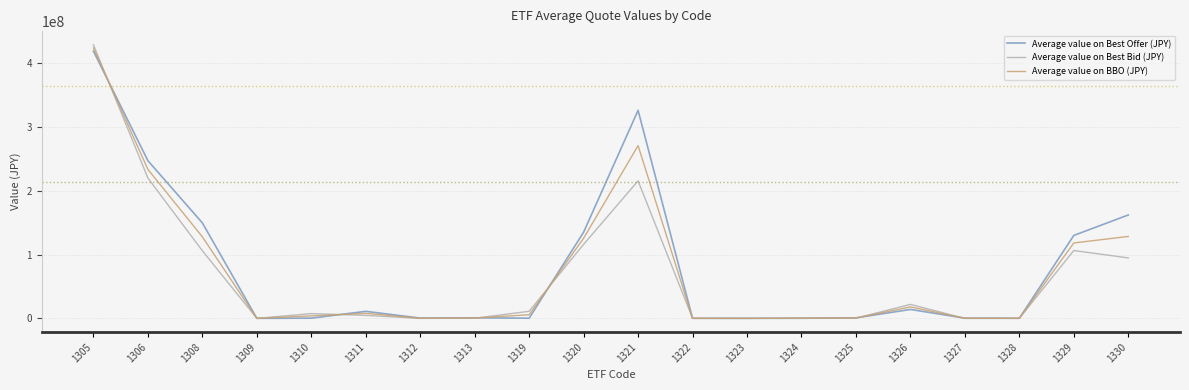

In Average value on Best Offer (JPY), how many points are higher than both neighbors (excluding endpoints)?

4